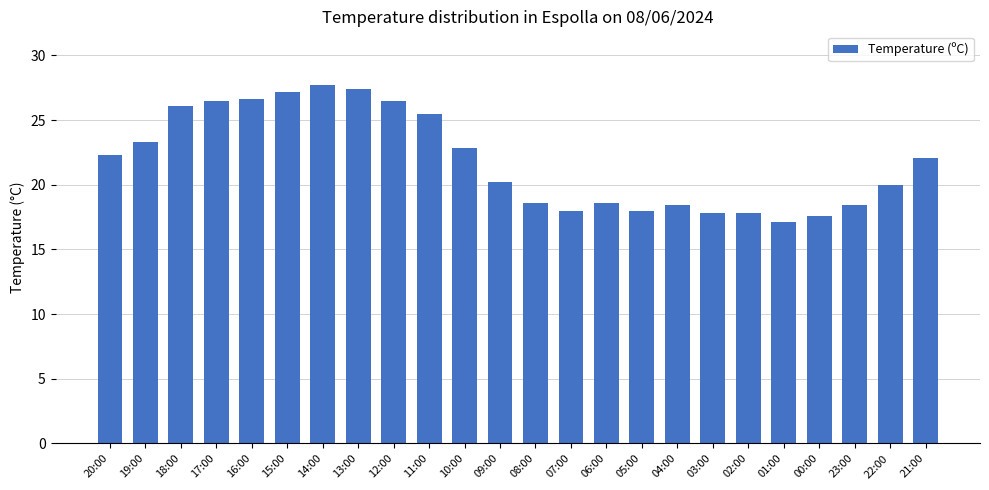

What is the change in value from 13:00 to 03:00?

-9.6